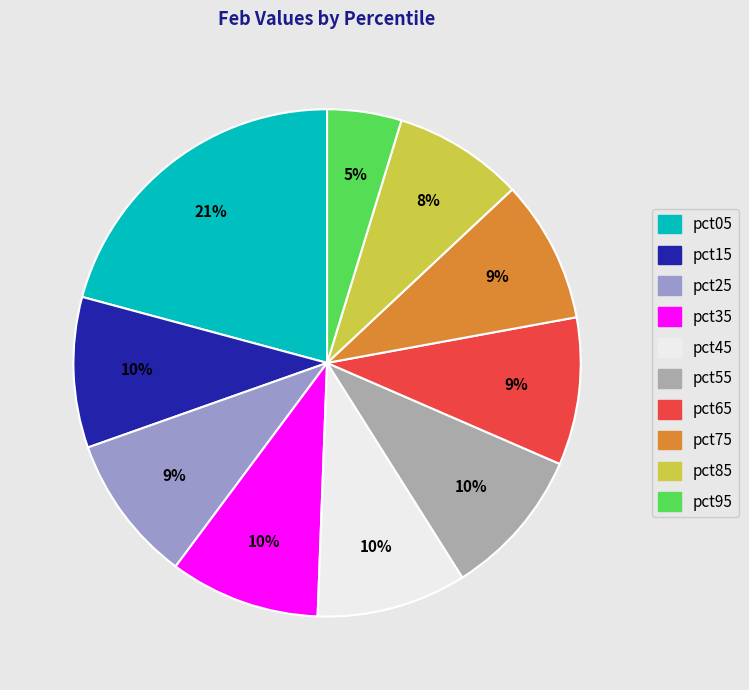

Is there a majority slice in this chart?

No